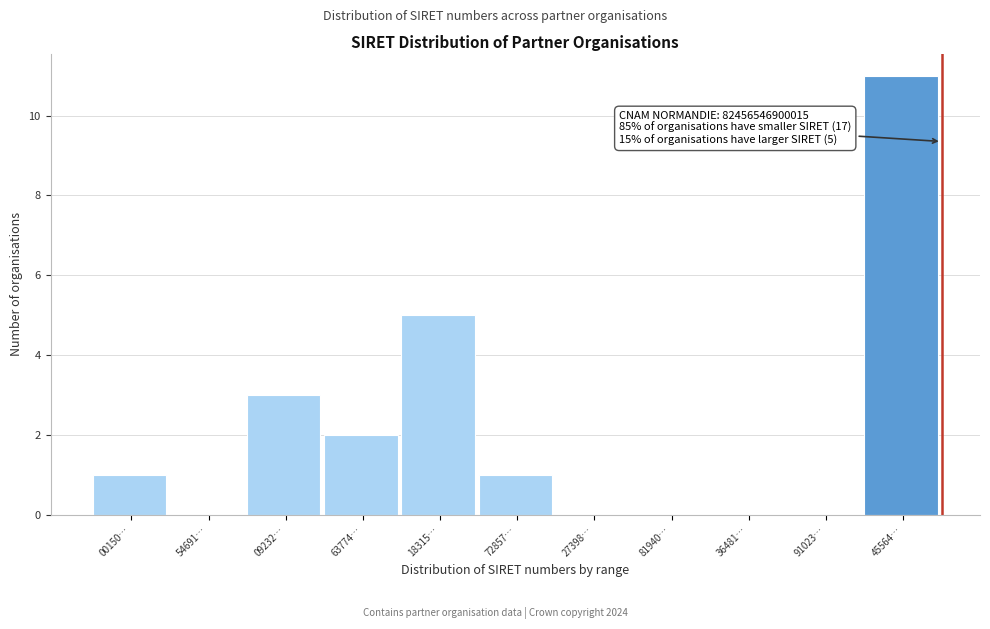

Reading left to right, extract all data points from this chart.

00150…=1	54691…=0	09232…=3	63774…=2	18315…=5	72857…=1	27398…=0	81940…=0	36481…=0	91023…=0	45564…=11